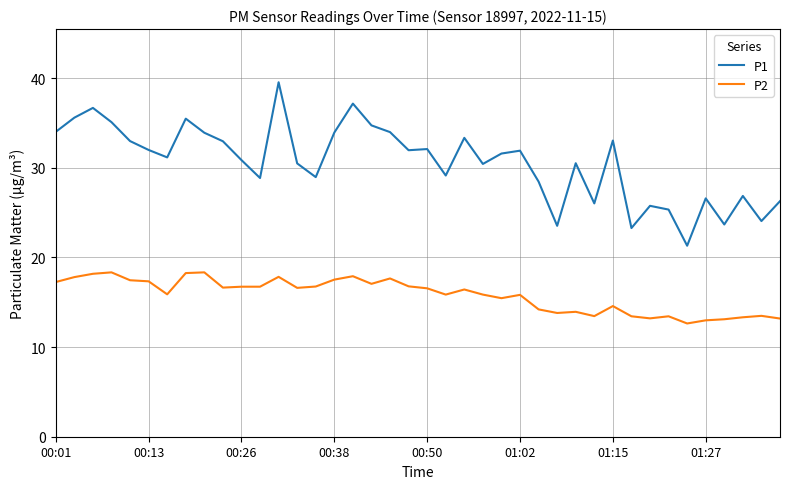

True or false: P2 and P1 cross at least once.

False